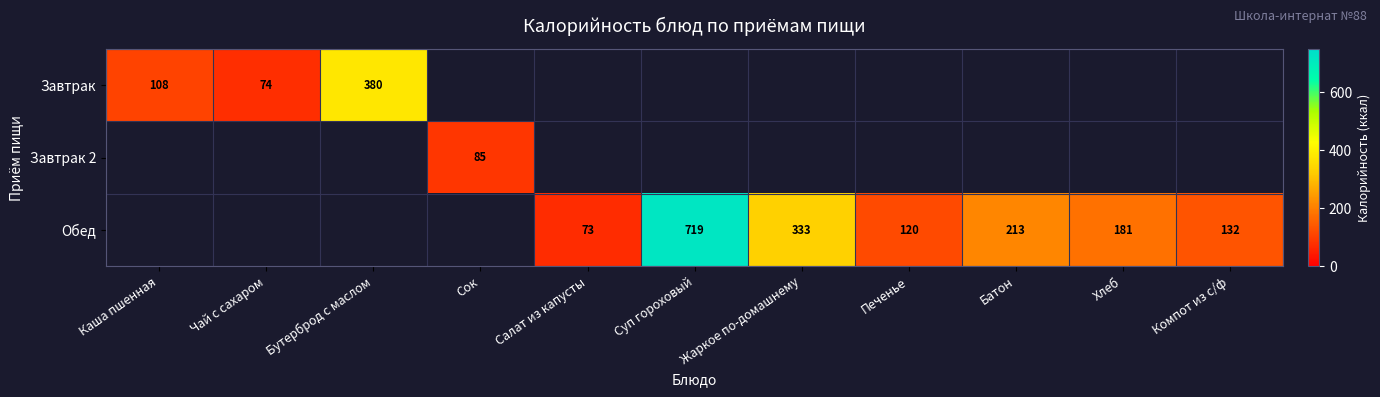

The Обед series shows 333 at Жаркое по-домашнему. True or false?

True